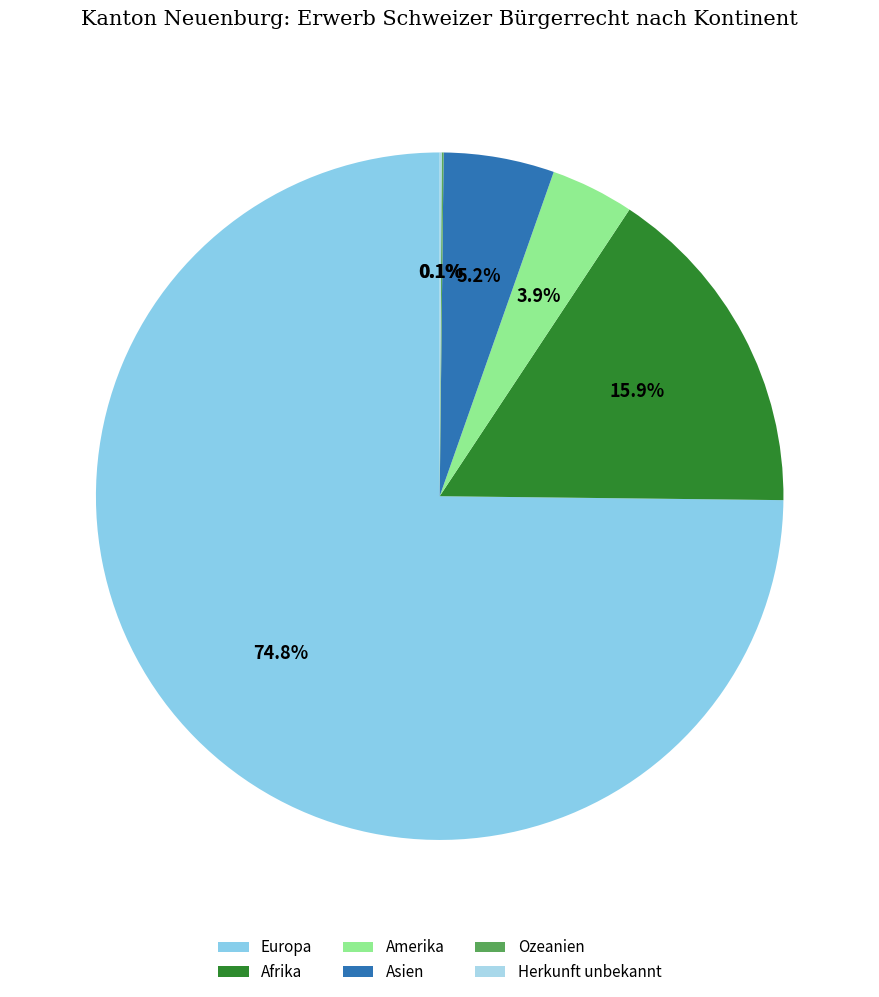

Is it true that Asien is 19% of the pie?

False